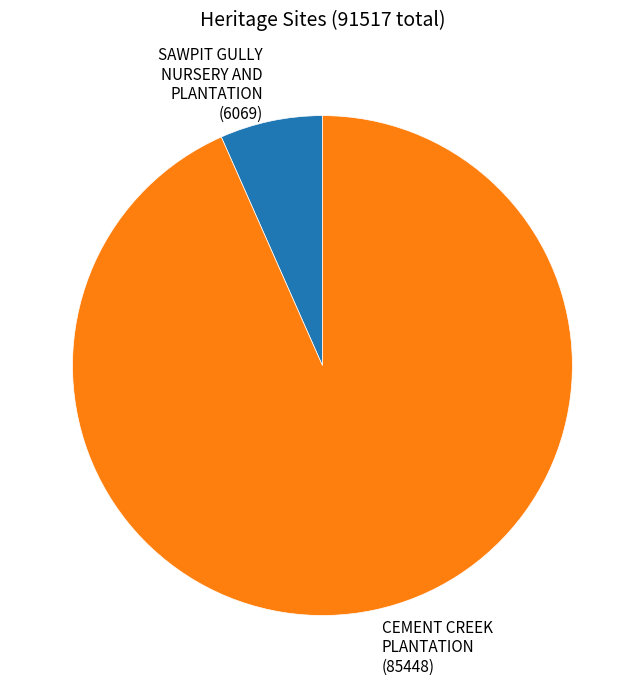

The SAWPIT GULLY NURSERY AND PLANTATION slice represents 13% of the pie. True or false?

False